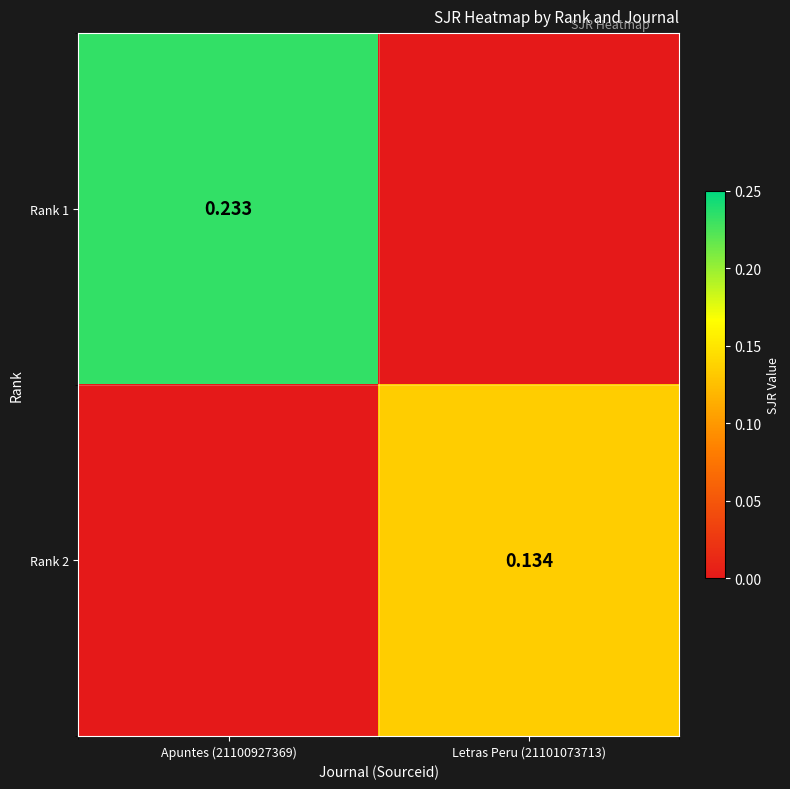

How many categories are shown in the chart?

2